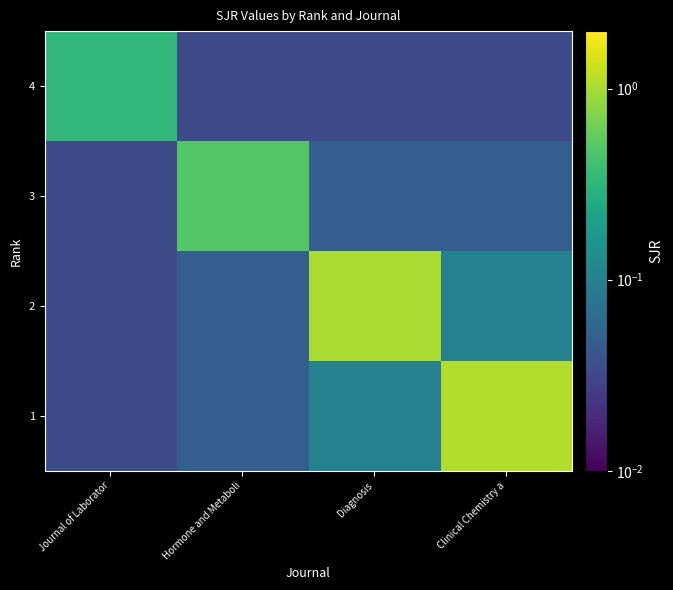

Reading right to left, what are all the values shown in this chart?

4: Clinical Chemistry a=0.0	Diagnosis=0.0	Hormone and Metaboli=0.0	Journal of Laborator=0.3
3: Clinical Chemistry a=0.0	Diagnosis=0.0	Hormone and Metaboli=0.5	Journal of Laborator=0.0
2: Clinical Chemistry a=0.1	Diagnosis=1.0	Hormone and Metaboli=0.0	Journal of Laborator=0.0
1: Clinical Chemistry a=1.1	Diagnosis=0.1	Hormone and Metaboli=0.0	Journal of Laborator=0.0